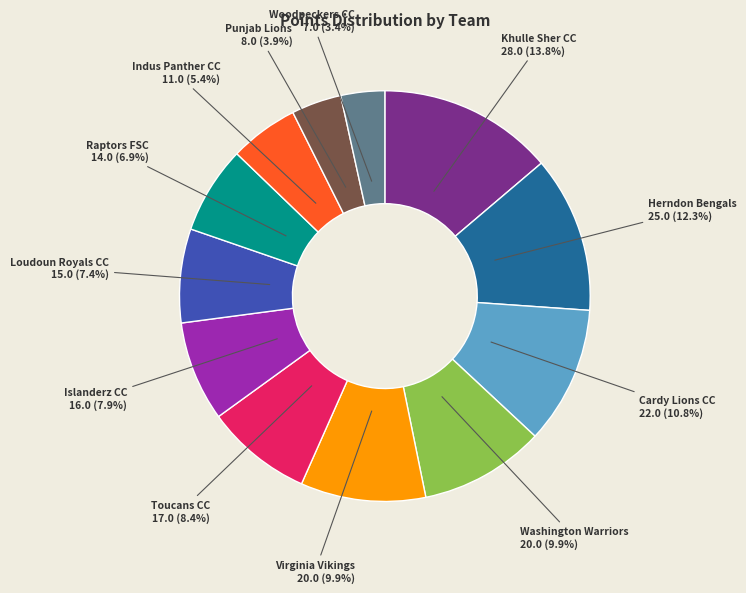

Is there a majority slice in this chart?

No